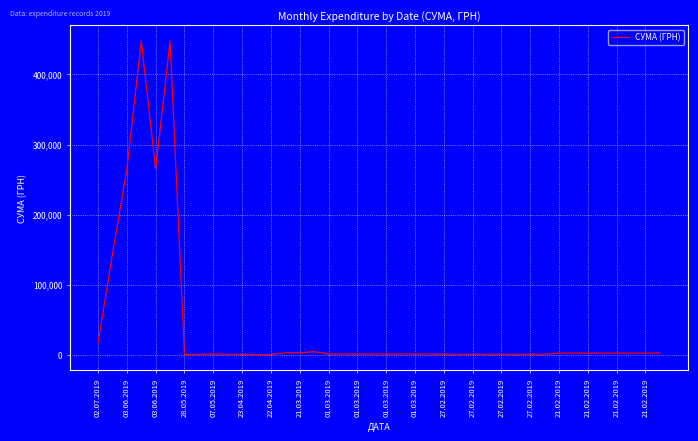

What is the difference between the maximum and minimum values?

447553.1